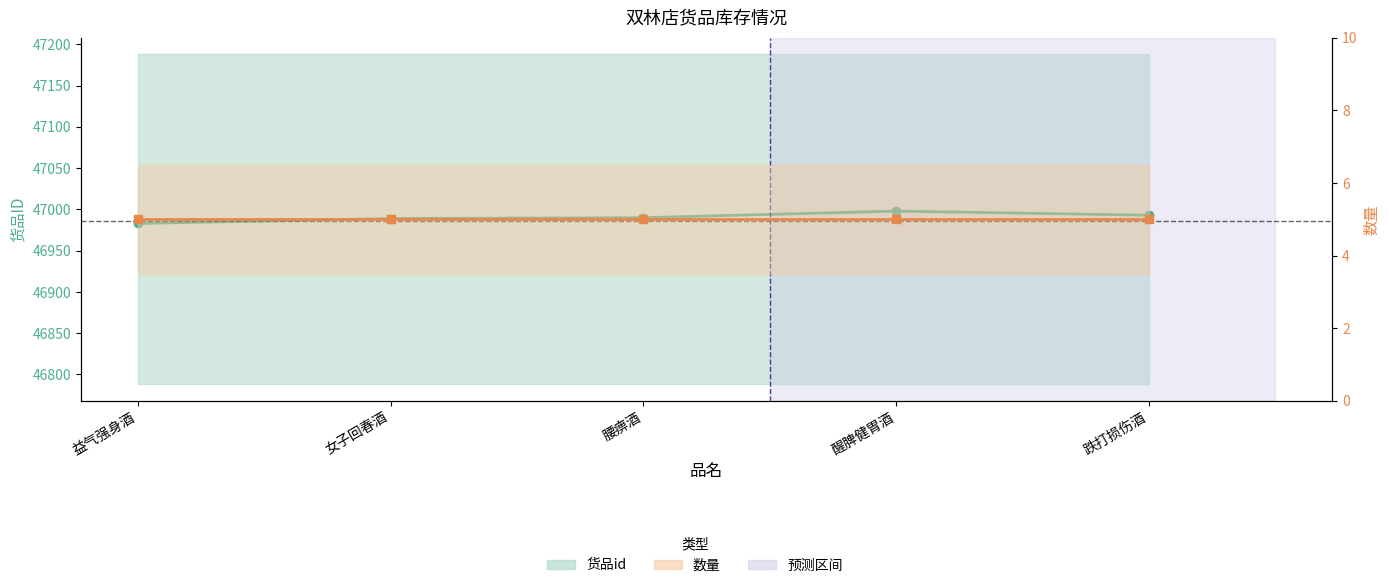

At how many categories does at least one series exceed 1402?

5